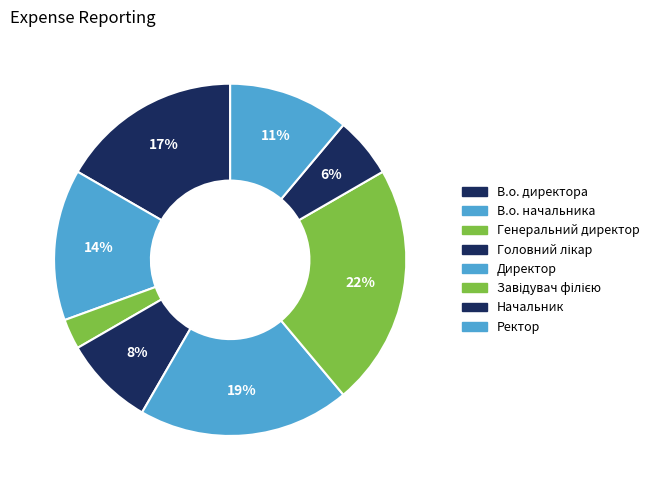

To the nearest percent, what is the difference between the Генеральний директор and В.о. директора slice percentages?

14%